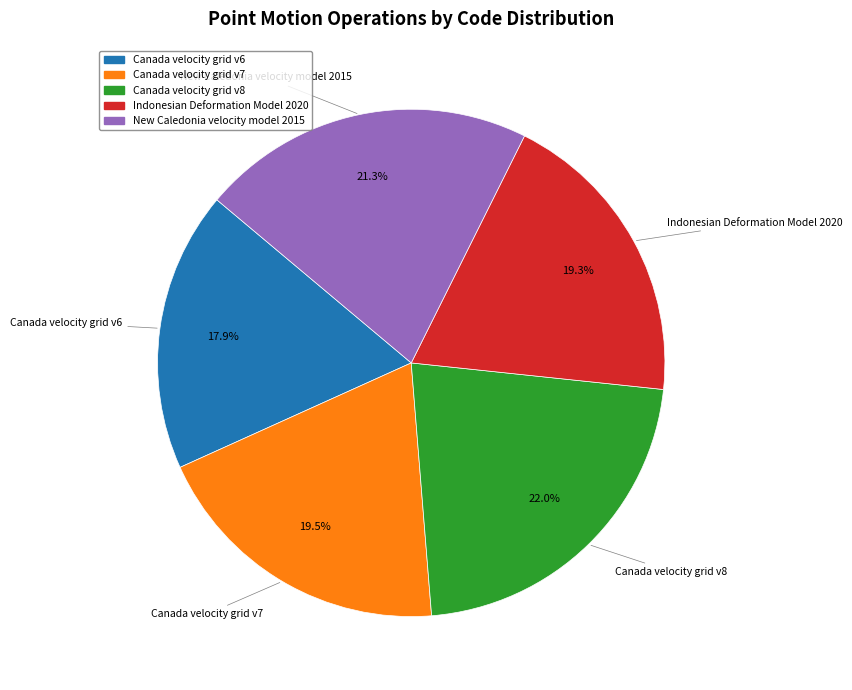

What is the smallest slice in the pie chart?

Canada velocity grid v6